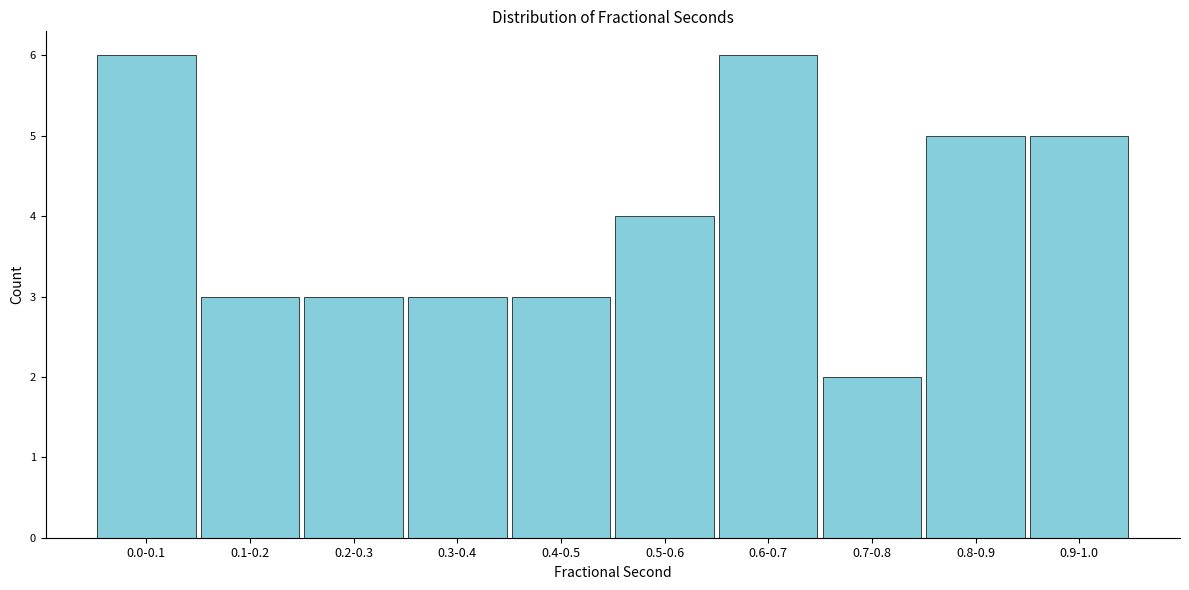

Reading left to right, list all the values displayed in this chart.

0.0-0.1=6	0.1-0.2=3	0.2-0.3=3	0.3-0.4=3	0.4-0.5=3	0.5-0.6=4	0.6-0.7=6	0.7-0.8=2	0.8-0.9=5	0.9-1.0=5